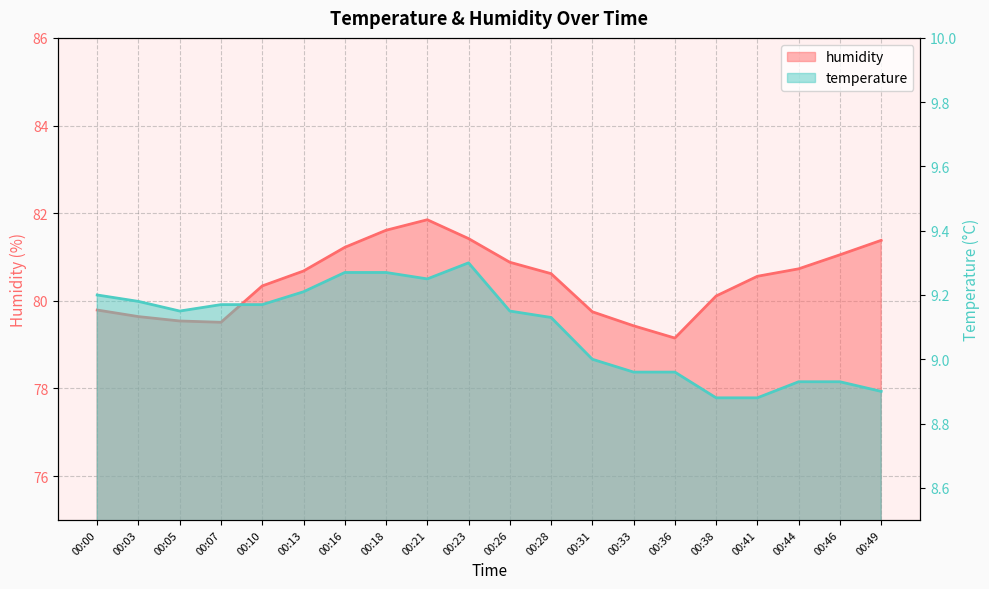

True or false: temperature and humidity intersect in this chart.

False